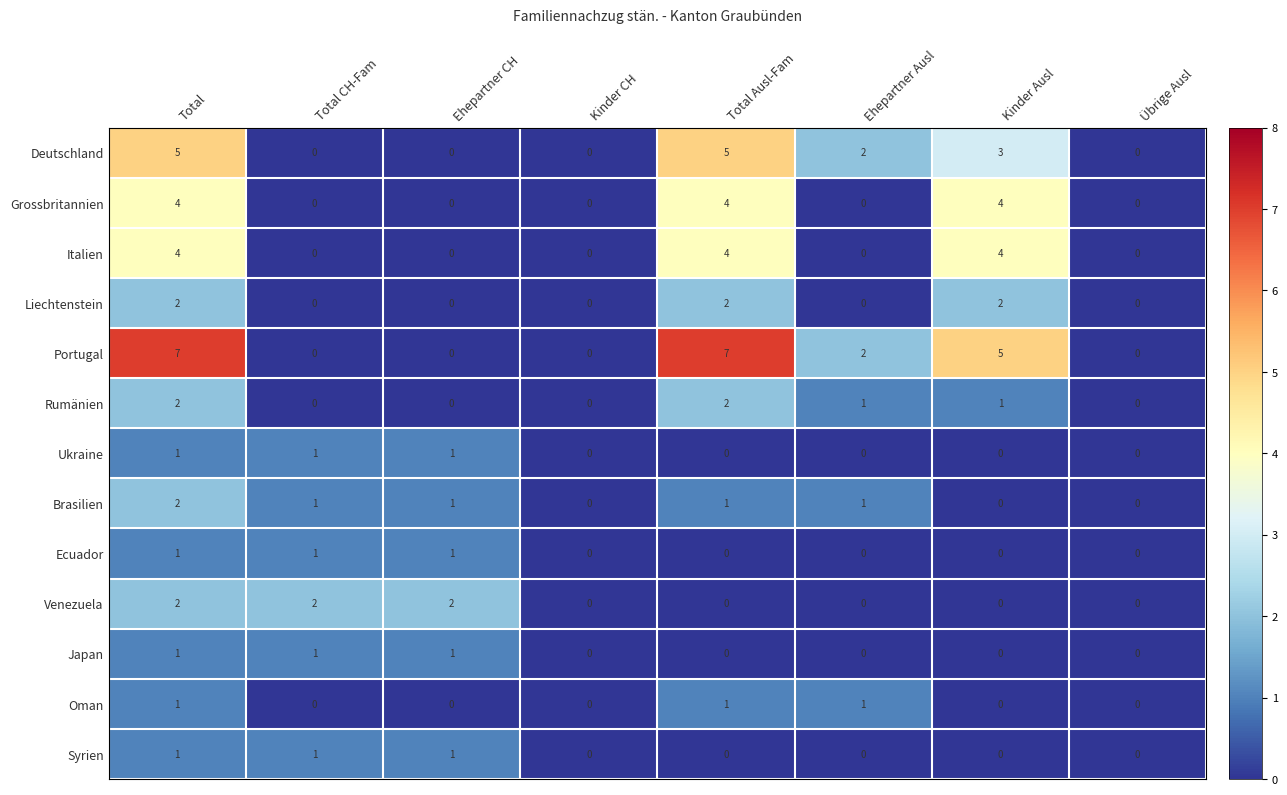

Which series changed the most between Total CH-Fam and Kinder Ausl?

Portugal